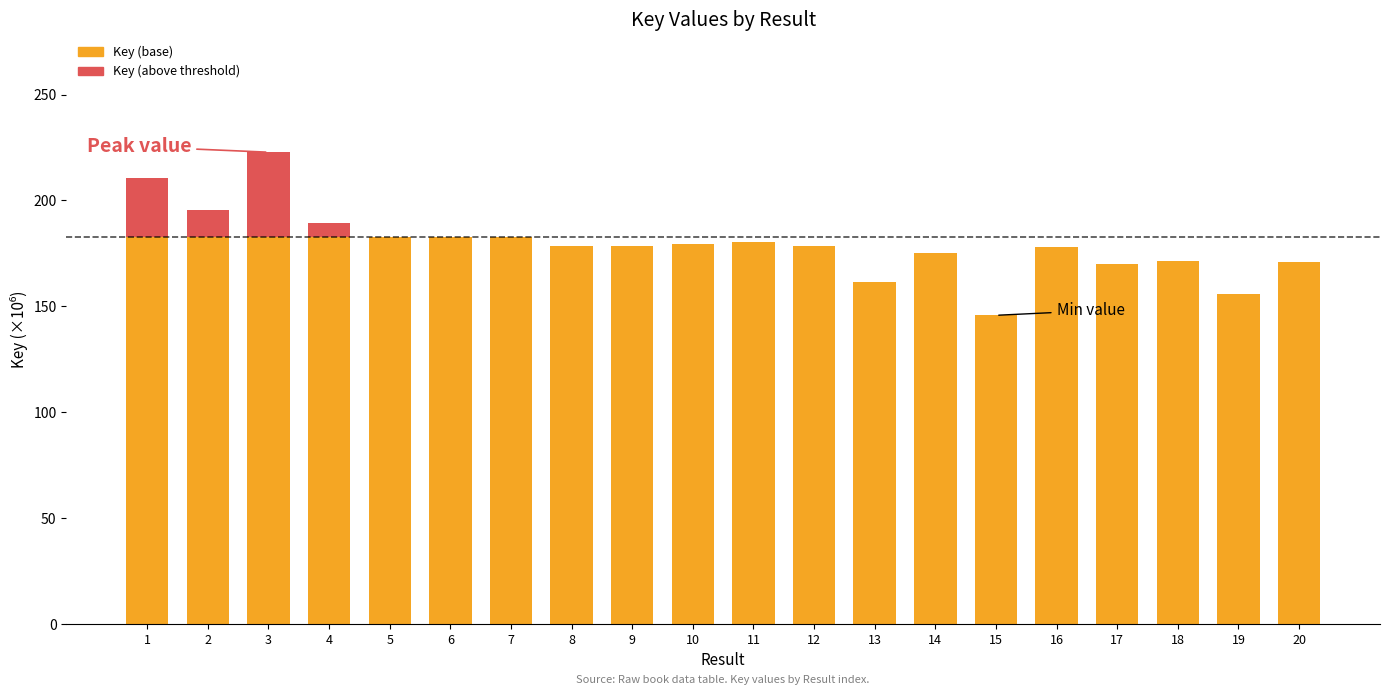

Are the bars grouped side by side (vs. stacked)?

No